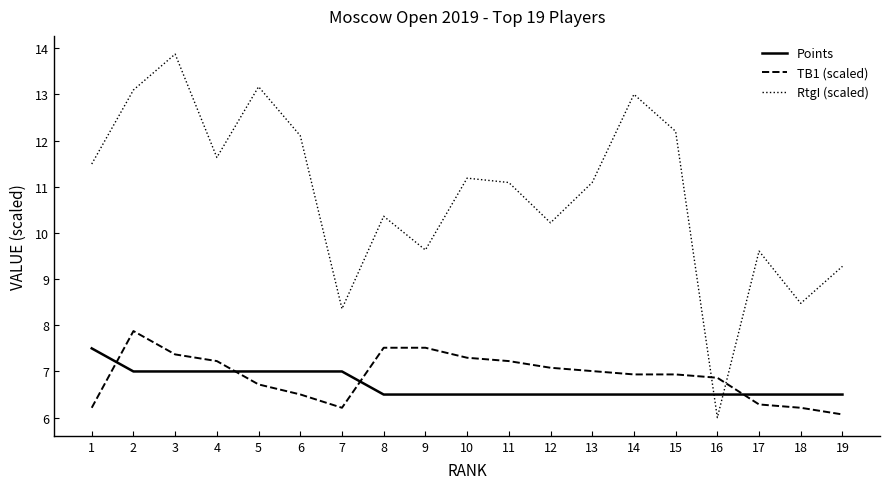

What is the difference between the highest and lowest values at 8?

3.9